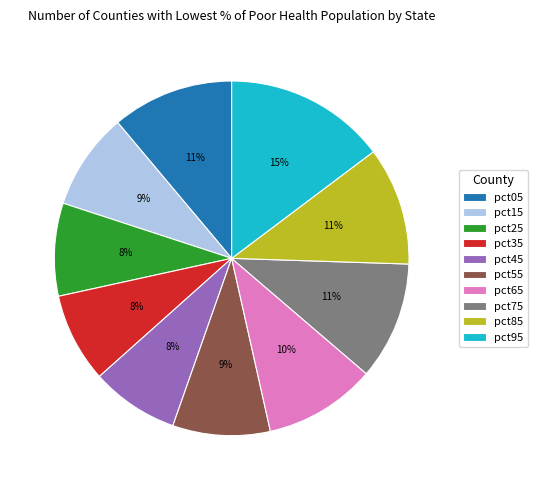

Is the sum of pct65 and pct35 greater than half?

No